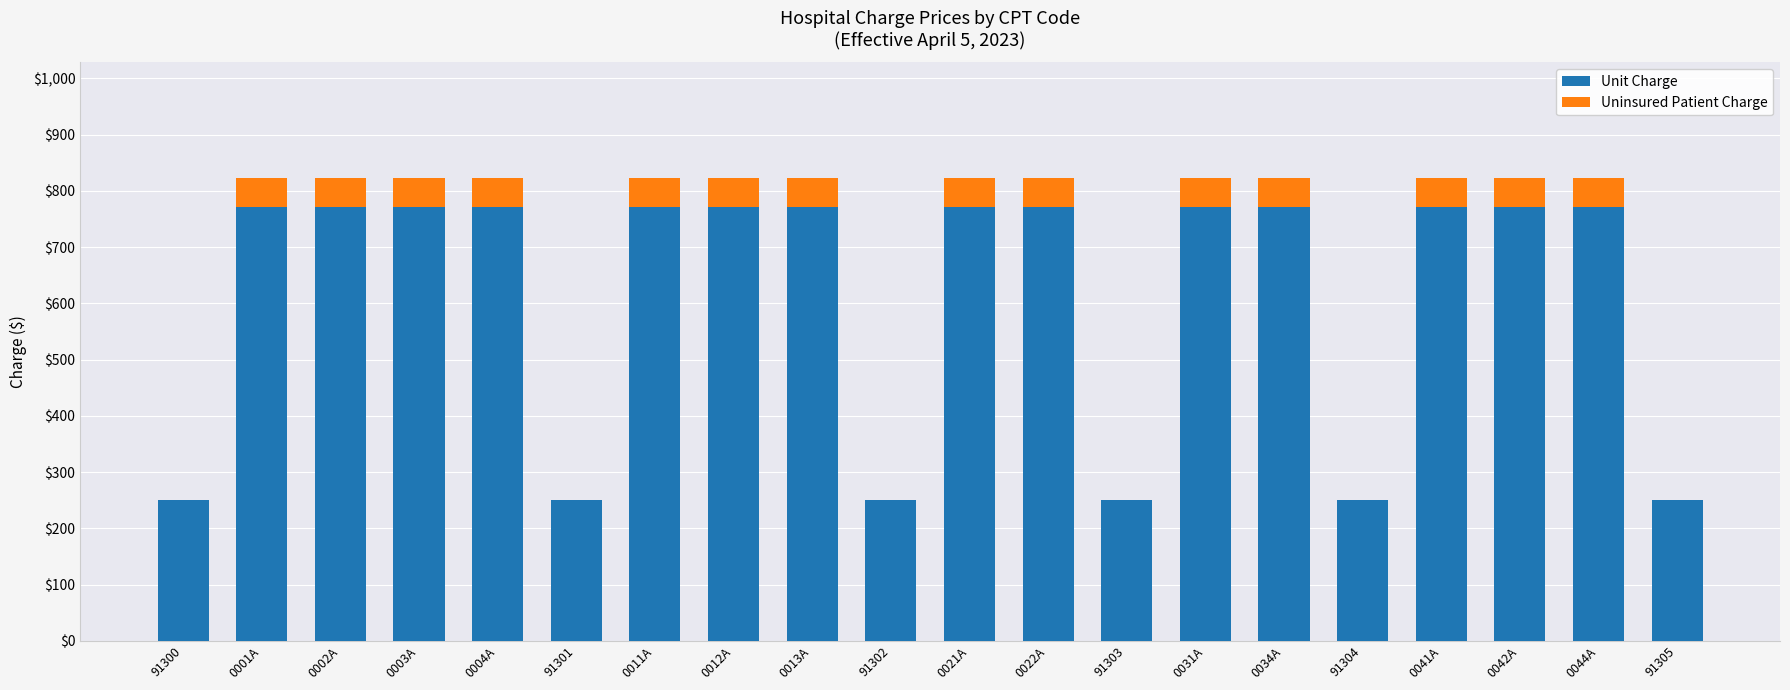

Does the chart contain stacked bars?

Yes